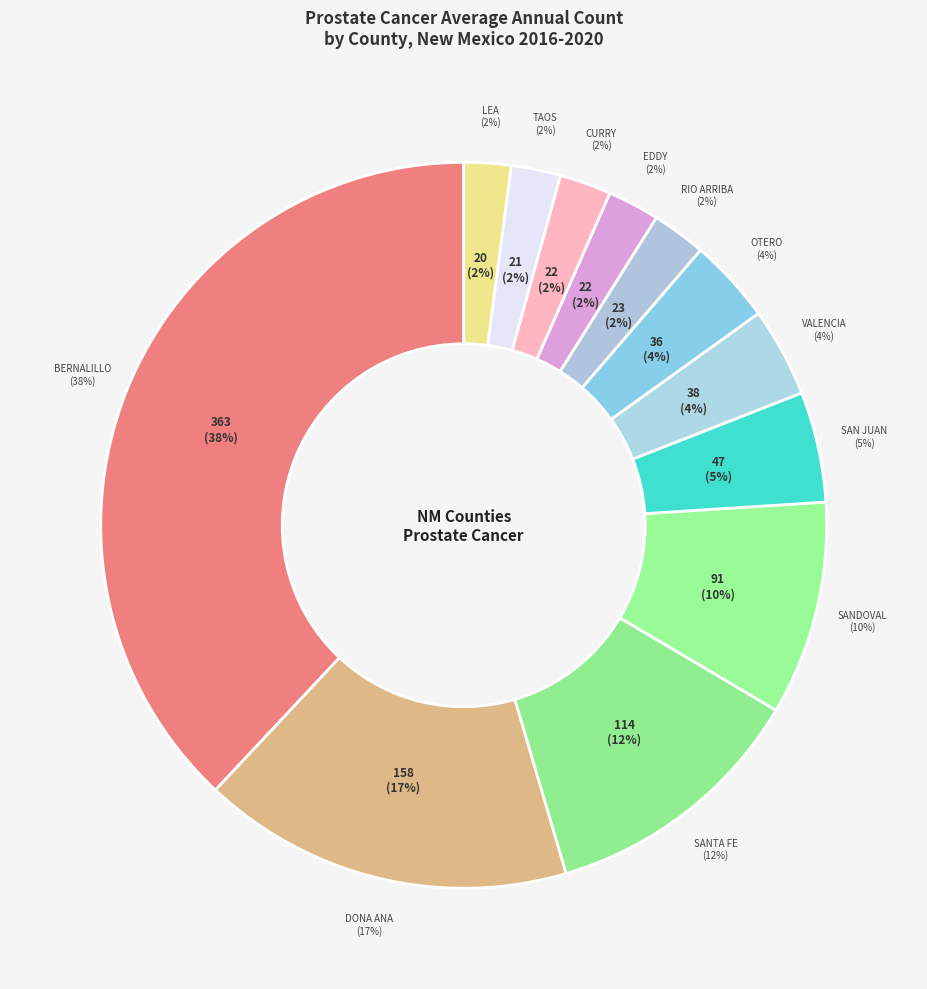

To the nearest percent, what percentage of the pie is Sandoval?

10%